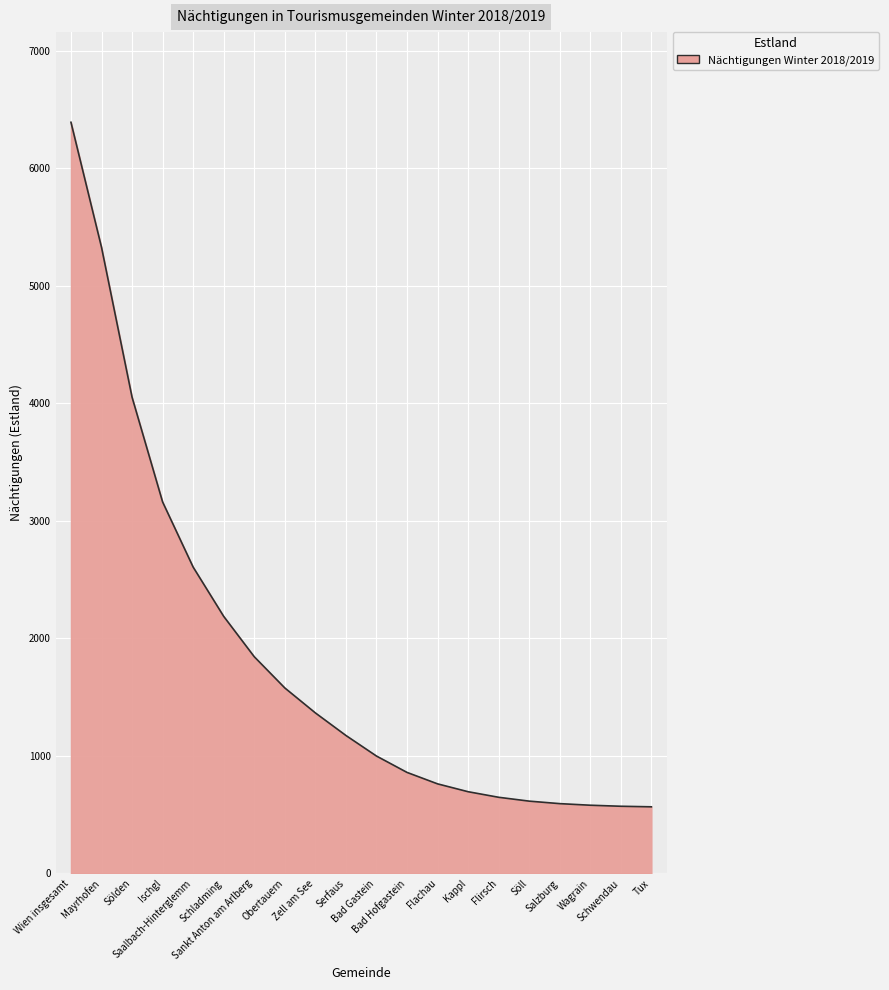

Does the chart have visible grid lines?

Yes